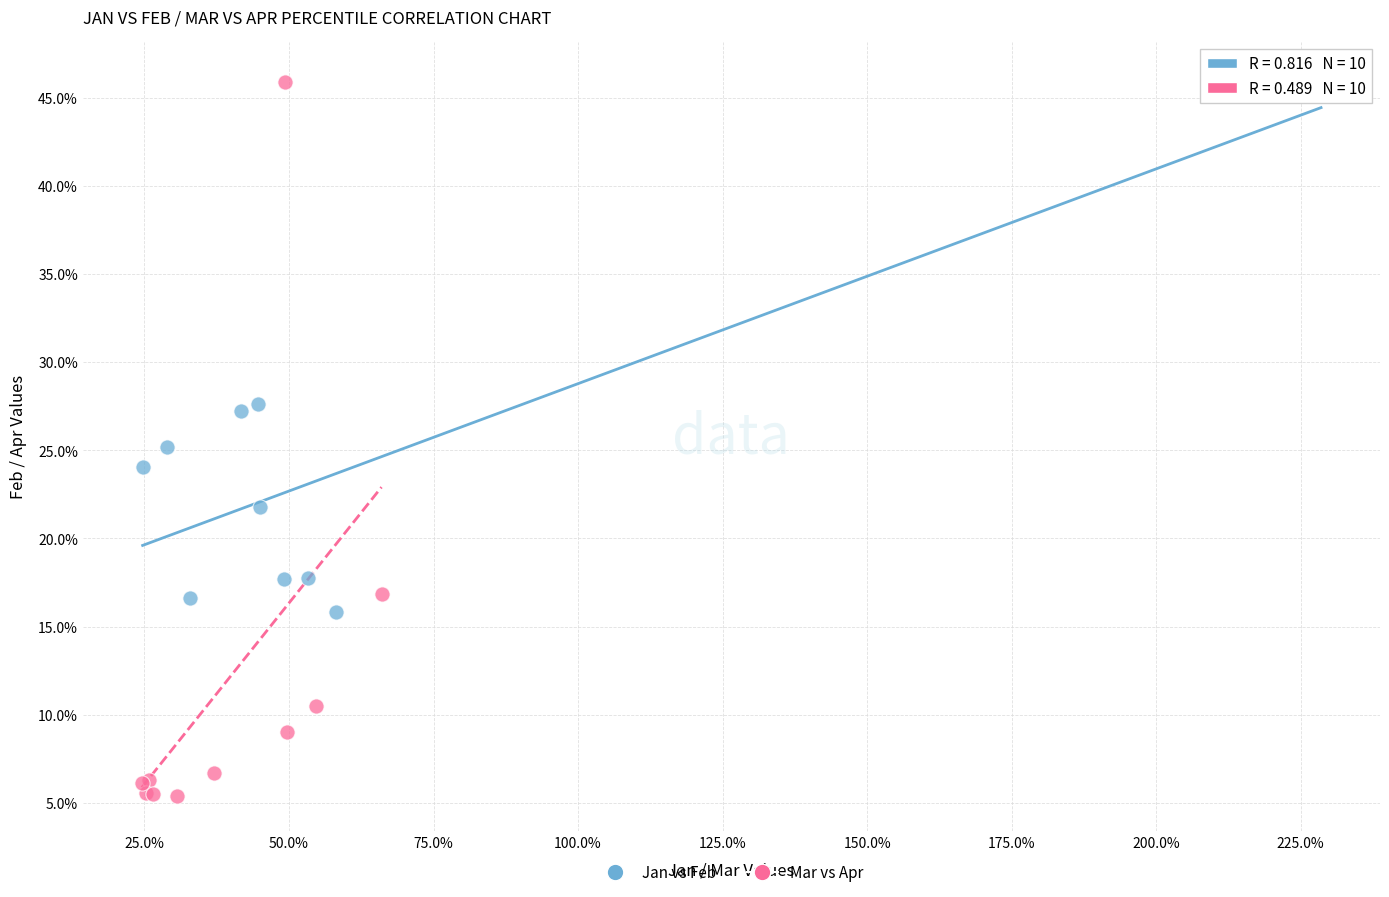

What are all the series names shown in the legend?

Jan vs Feb, Mar vs Apr